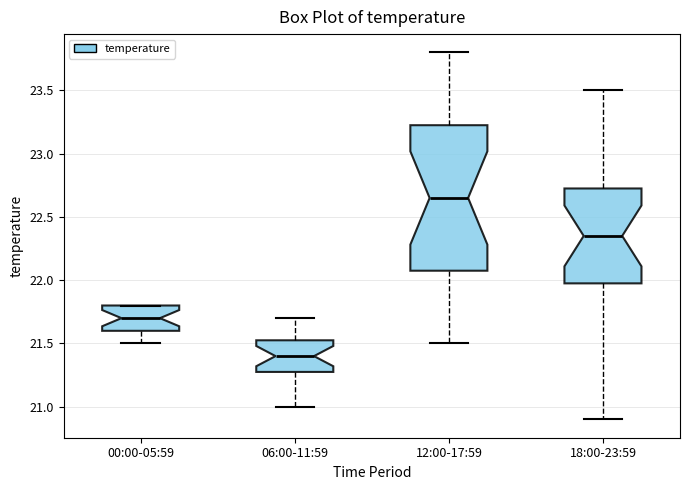

Reading left to right, transcribe this box plot: for each box, give where its median line is, the range the box spans, and where its two whiskers end, as read against the y-axis. The values are not printed on the chart, so give them approximately, as read against the axis.

00:00-05:59: median 21.70, box 21.60 to 21.80, whiskers 21.50 to 21.80
06:00-11:59: median 21.40, box 21.30 to 21.55, whiskers 21.00 to 21.70
12:00-17:59: median 22.65, box 22.10 to 23.25, whiskers 21.50 to 23.80
18:00-23:59: median 22.35, box 22.00 to 22.75, whiskers 20.90 to 23.50